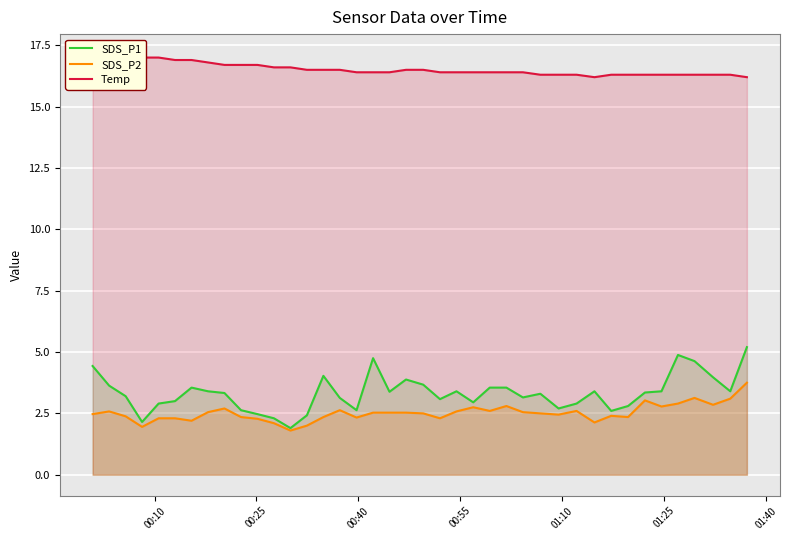

Does the chart display data point markers on the line(s)?

No